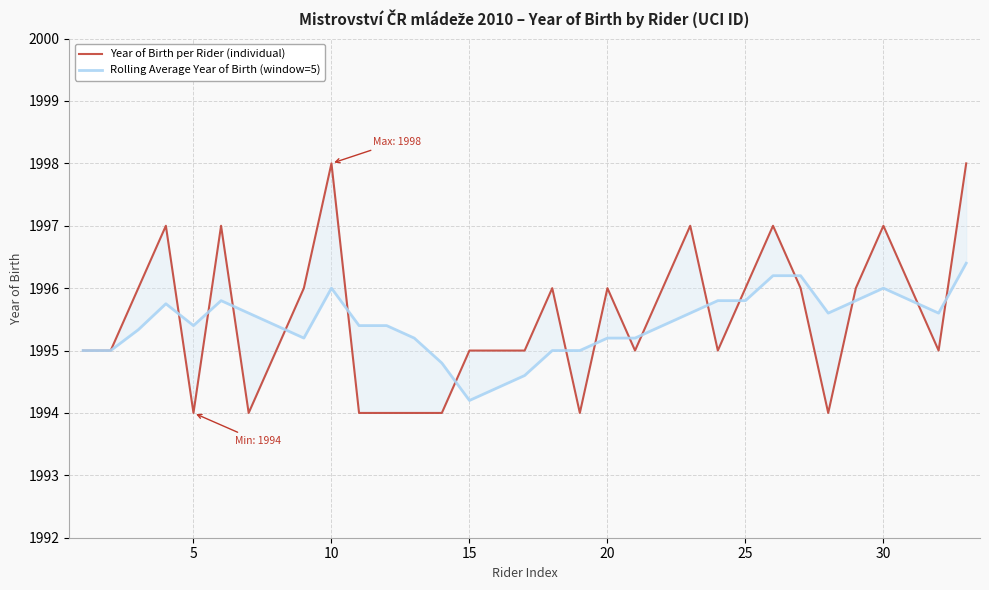

What is the minimum value for Year of Birth per Rider (individual)?

1994.0